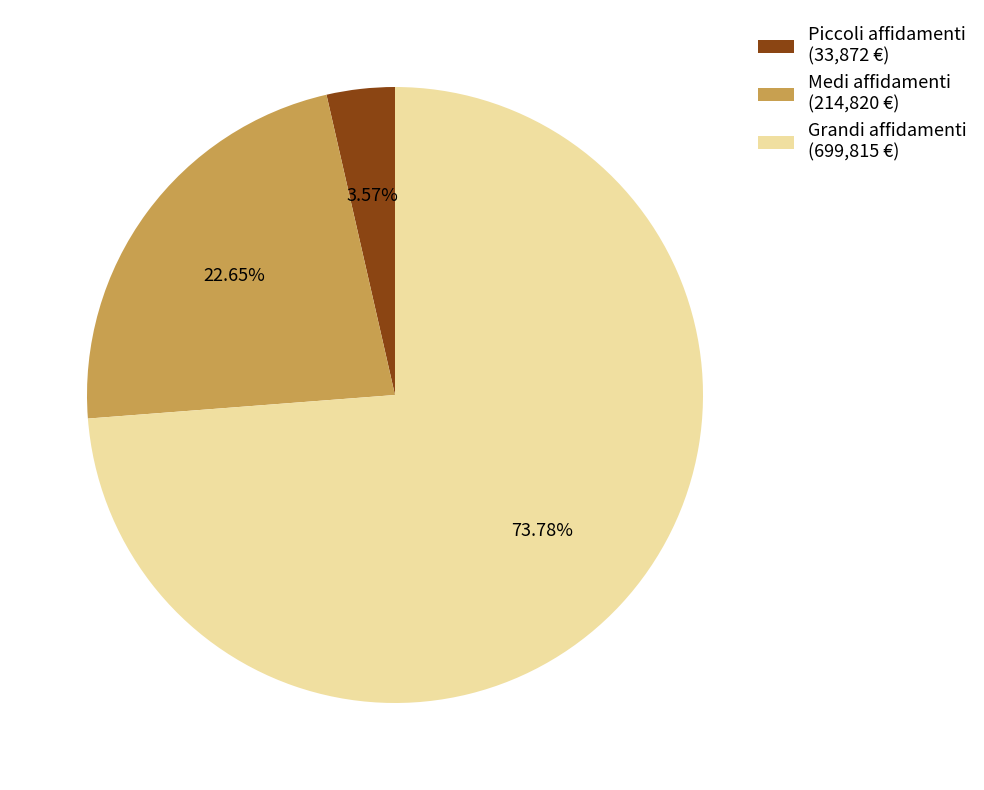

Which category accounts for the majority?

Grandi affidamenti (699,815 €)